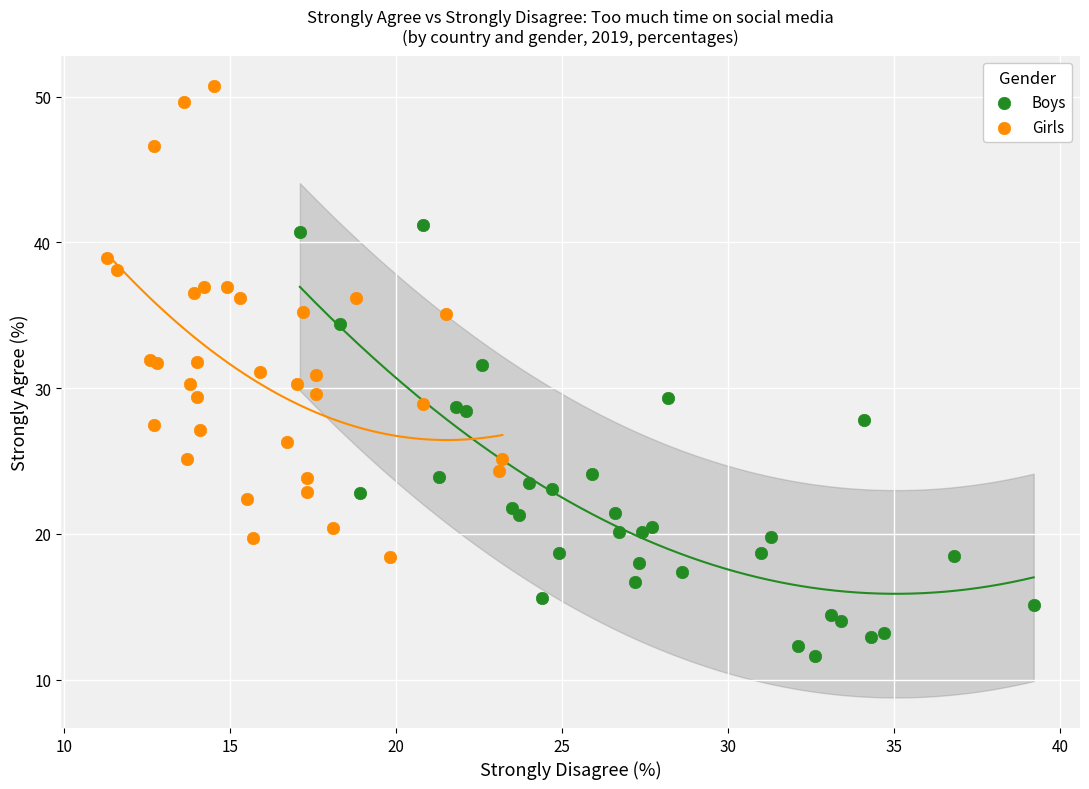

Which series has the largest Y range (max minus min)?

Girls